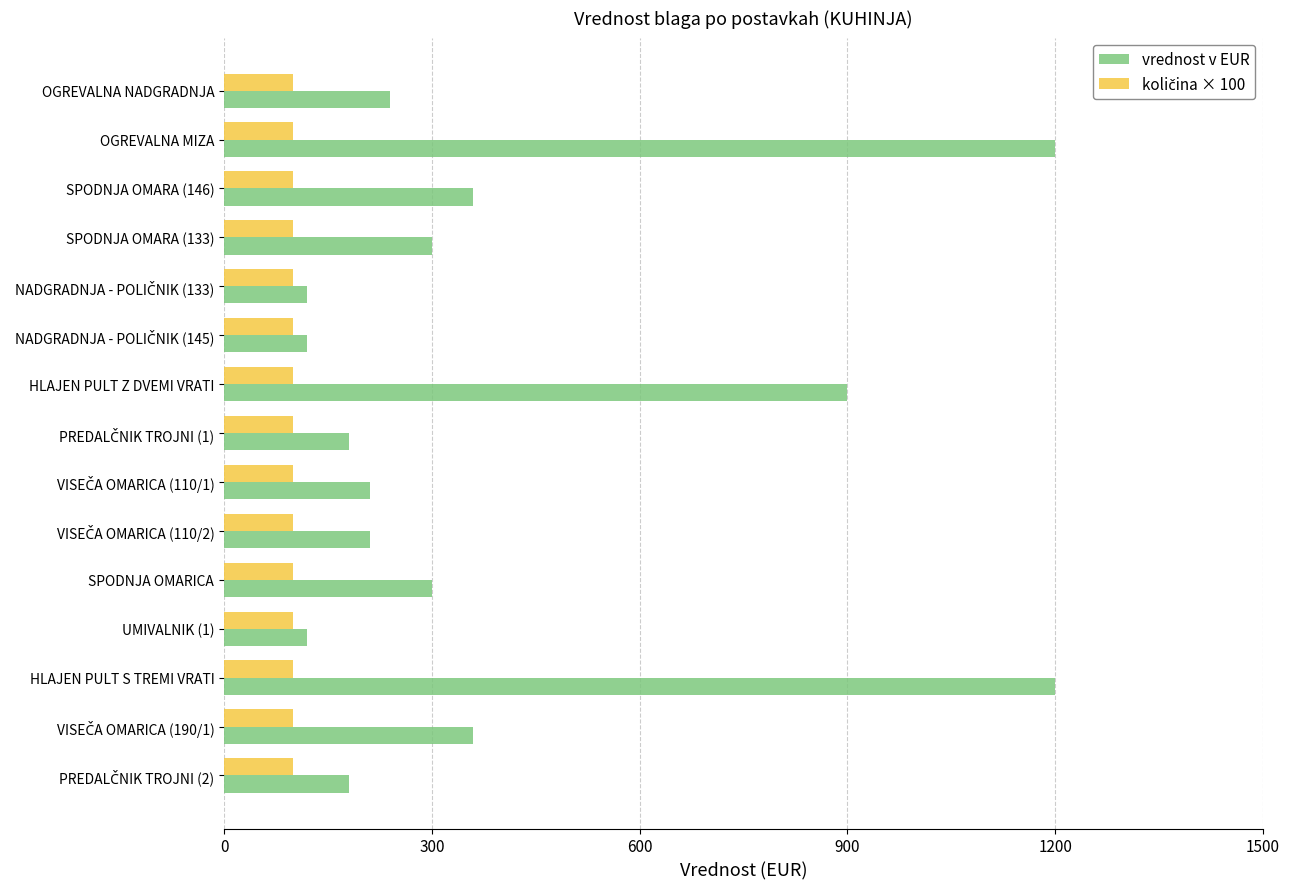

The vrednost v EUR series shows 900 at HLAJEN PULT Z DVEMI VRATI. True or false?

True